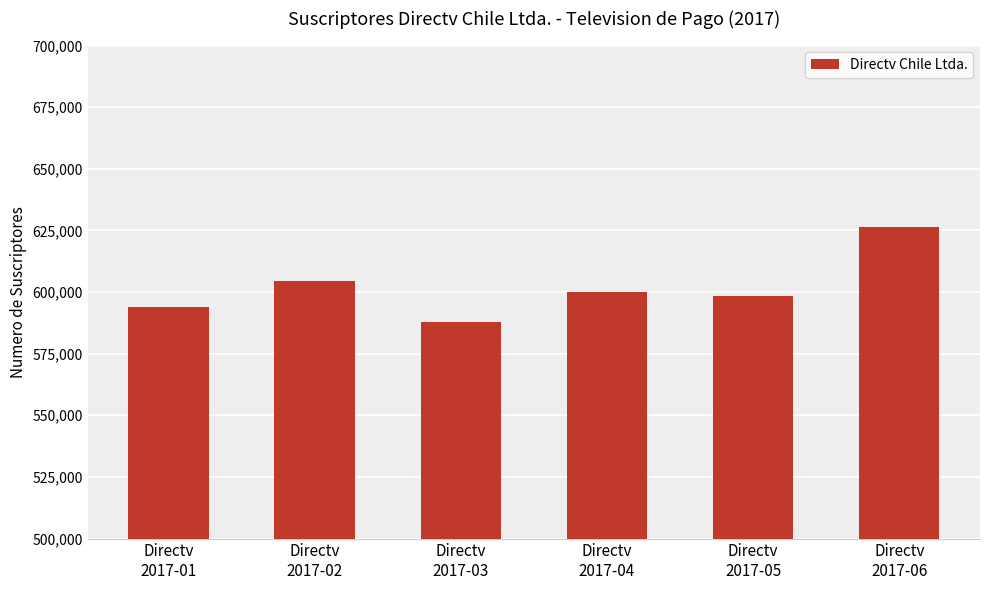

What is the approximate value at Directv
2017-01, to the nearest 10?

593930